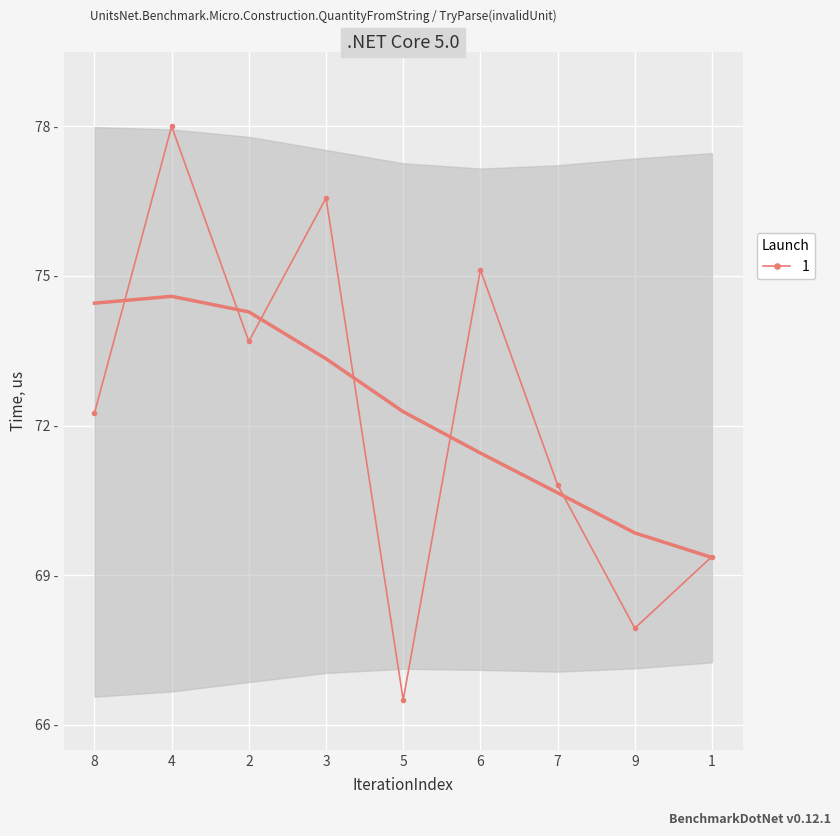

What position from the right is 7?

3